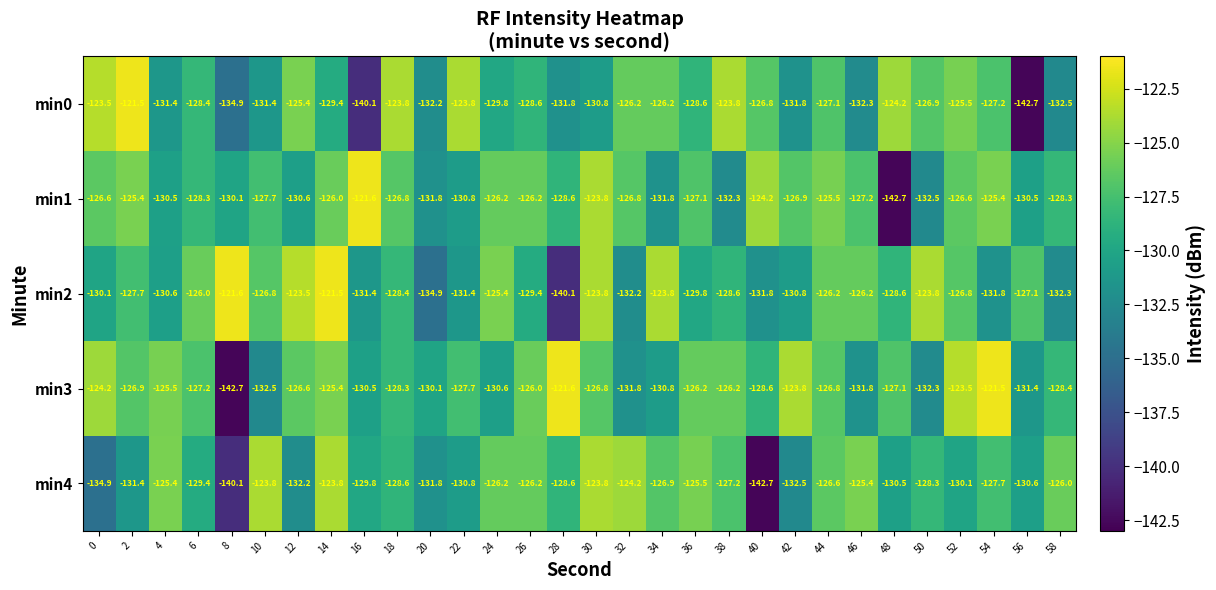

Between 2 and 34, which series saw the biggest shift?

min1